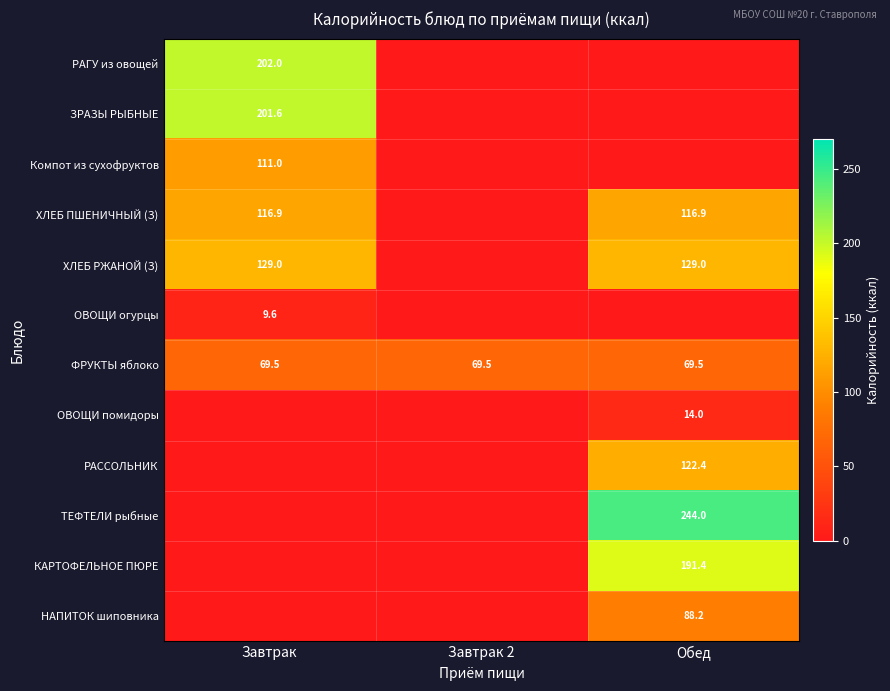

Which has a higher value, Завтрак or Обед?

Завтрак